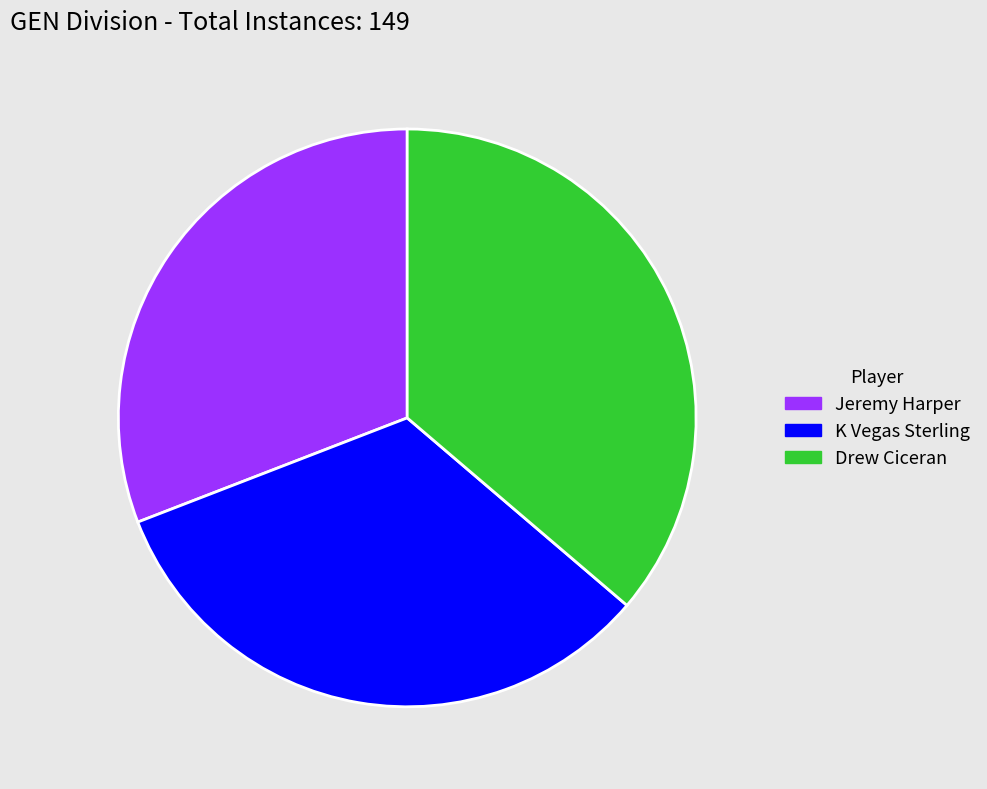

Is the sum of Drew Ciceran and Jeremy Harper greater than half?

Yes